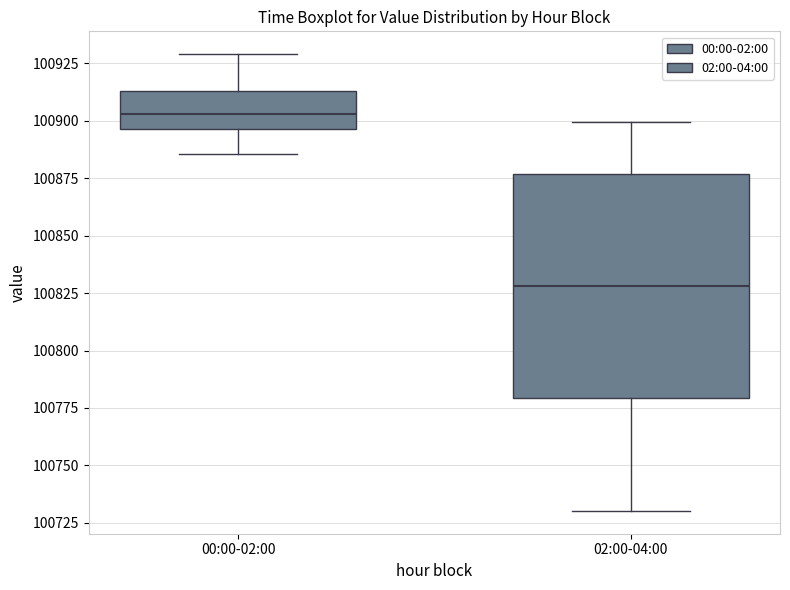

Reading left to right, transcribe this box plot: for each box, give where its median line is, the range the box spans, and where its two whiskers end, as read against the y-axis. The values are not printed on the chart, so give them approximately, as read against the axis.

00:00-02:00: median 100905, box 100895 to 100915, whiskers 100885 to 100930
02:00-04:00: median 100830, box 100780 to 100875, whiskers 100730 to 100900